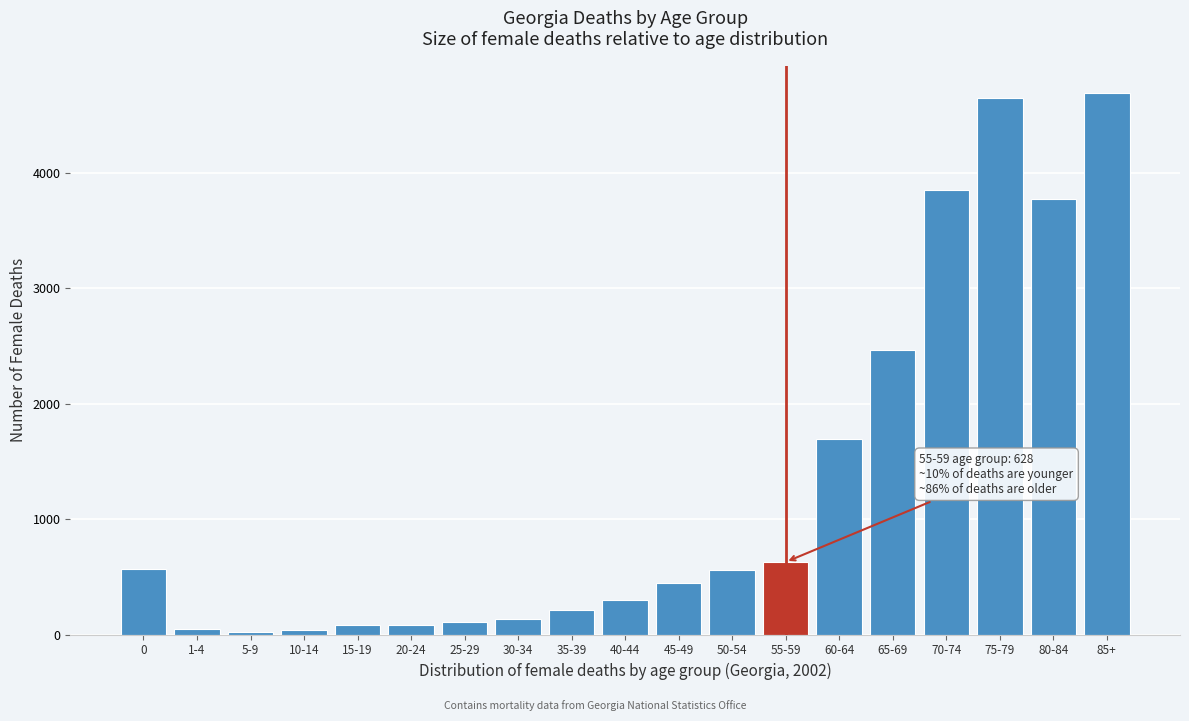

Between 50-54 and 60-64, which is larger?

60-64